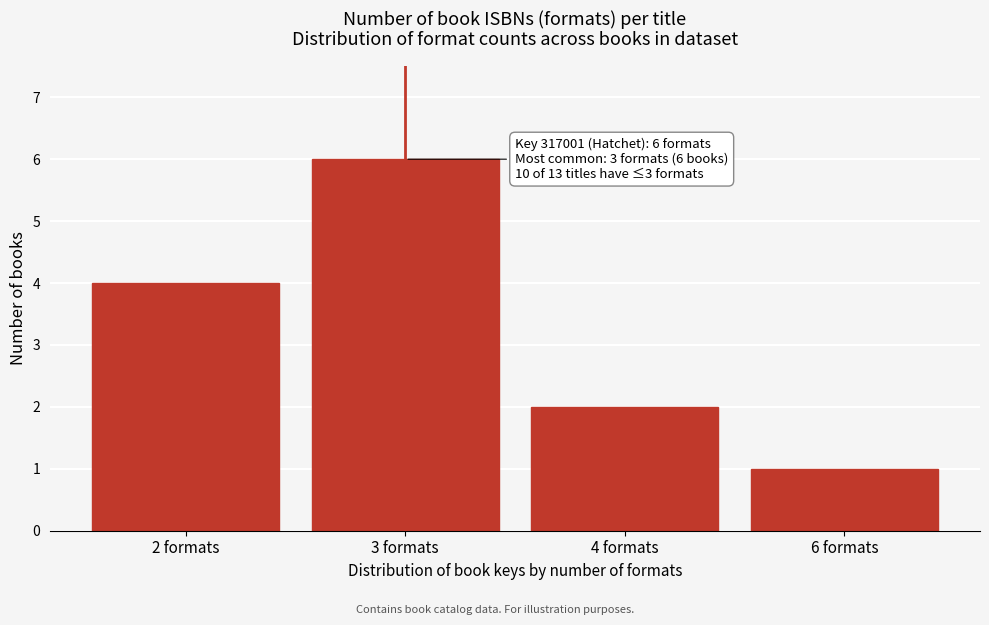

Reading right to left, list all the values displayed in this chart.

6 formats=1	4 formats=2	3 formats=6	2 formats=4